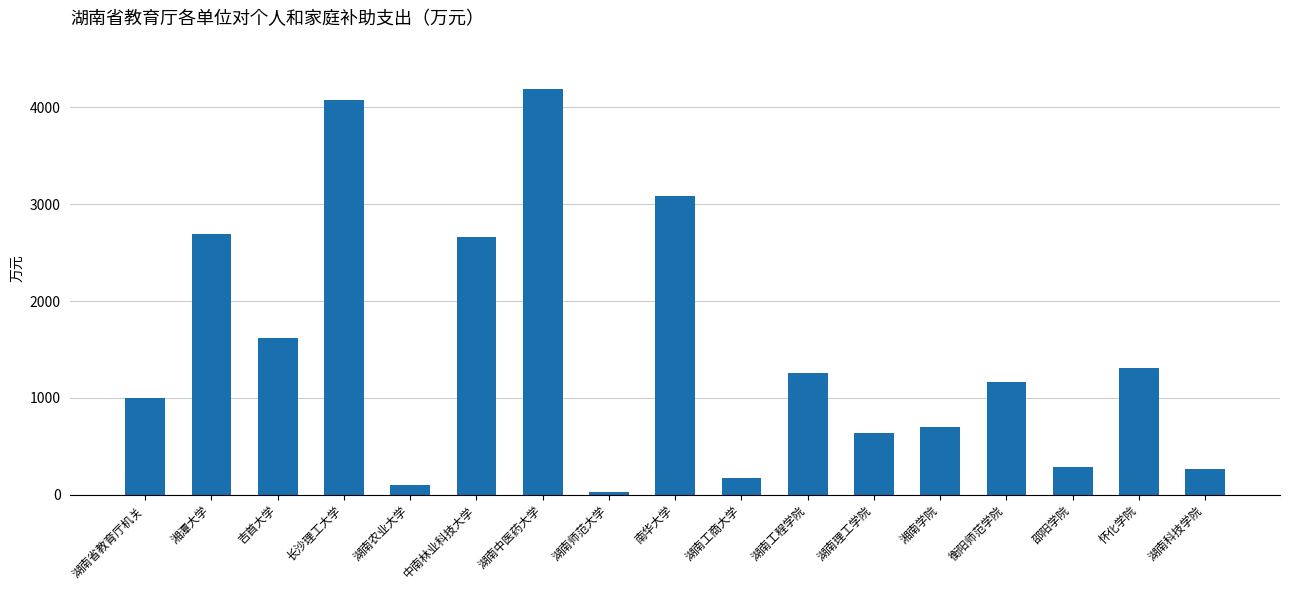

Between 衡阳师范学院 and 湖南科技学院, which is larger?

衡阳师范学院